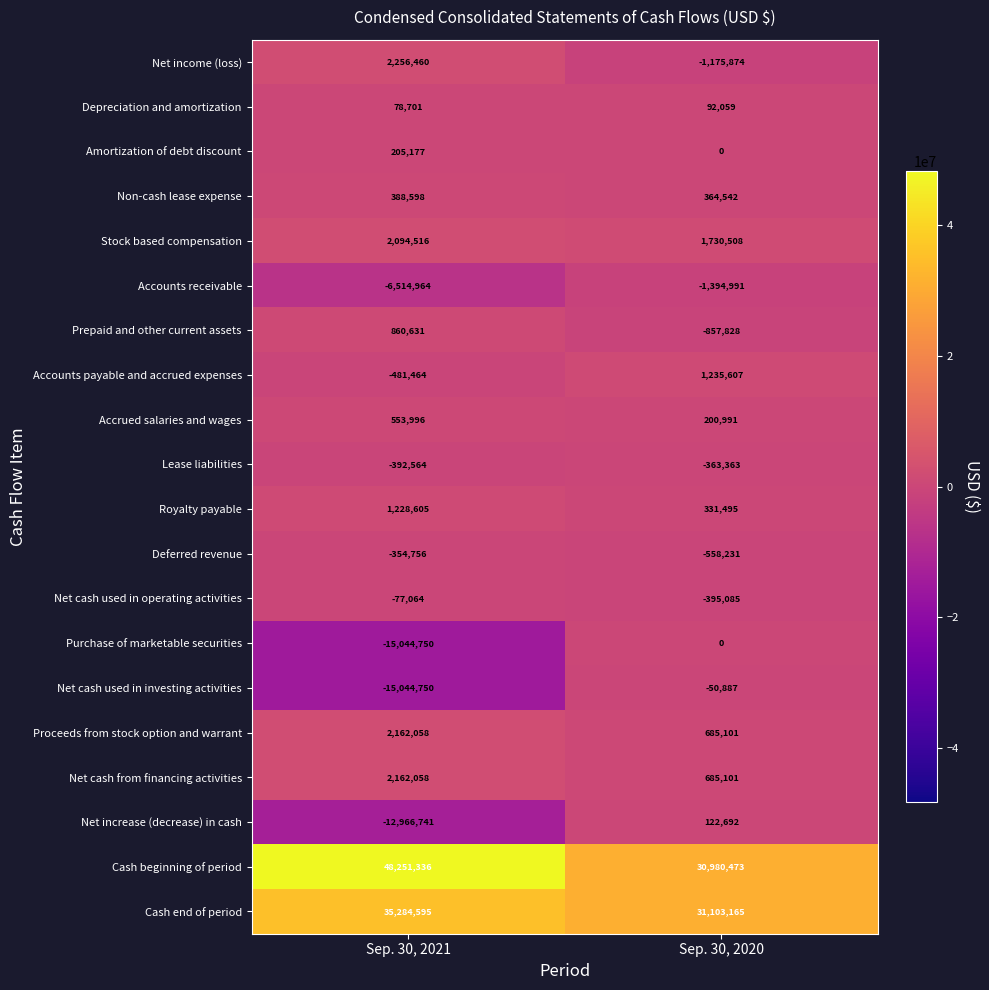

What is the spread (max minus min) of values at Sep. 30, 2021?

63296086